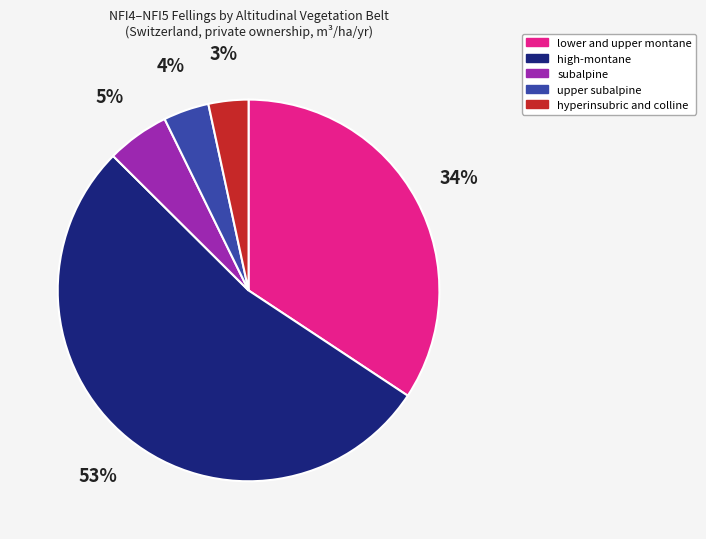

Which slice is the largest?

high-montane